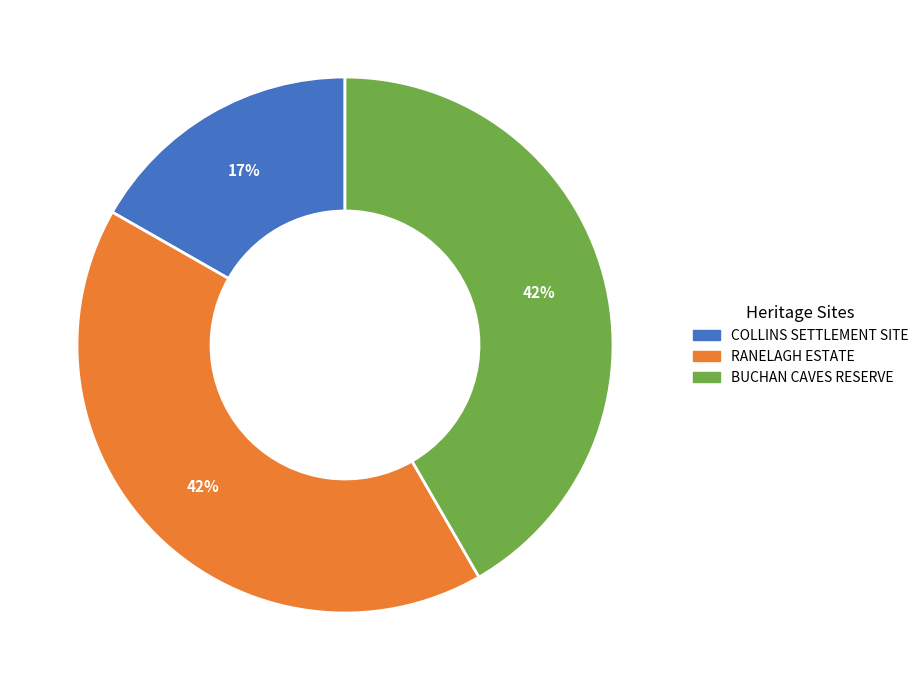

Do COLLINS SETTLEMENT SITE and BUCHAN CAVES RESERVE together represent more than half of the pie?

Yes